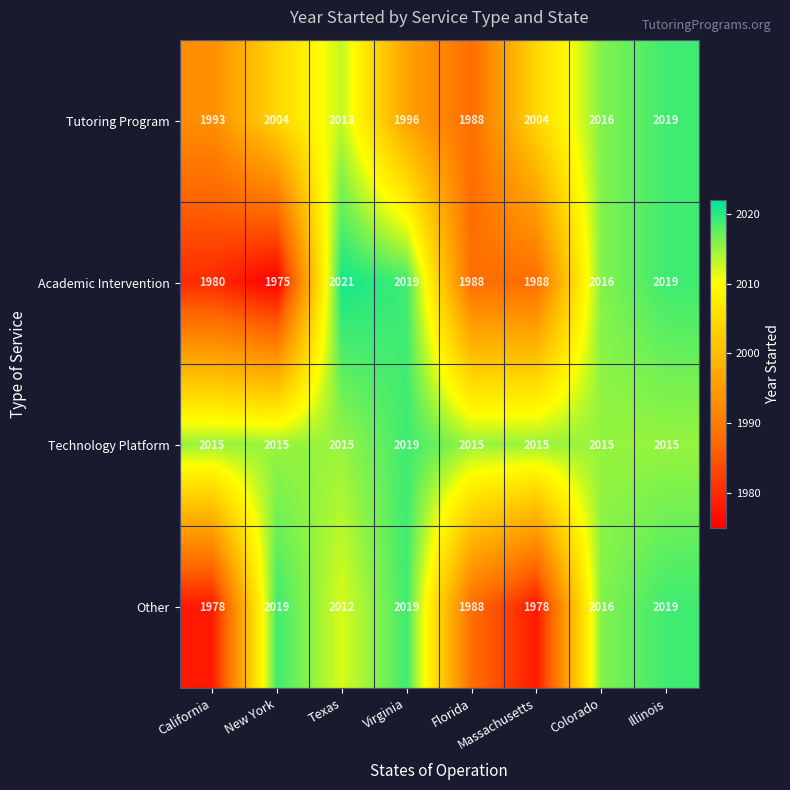

Count the number of data series in this chart.

4